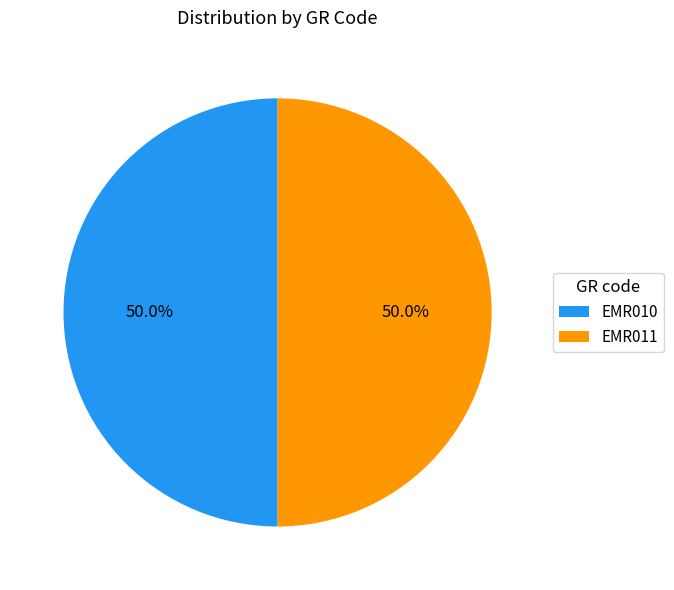

True or false: EMR011 accounts for 50% of the total.

True